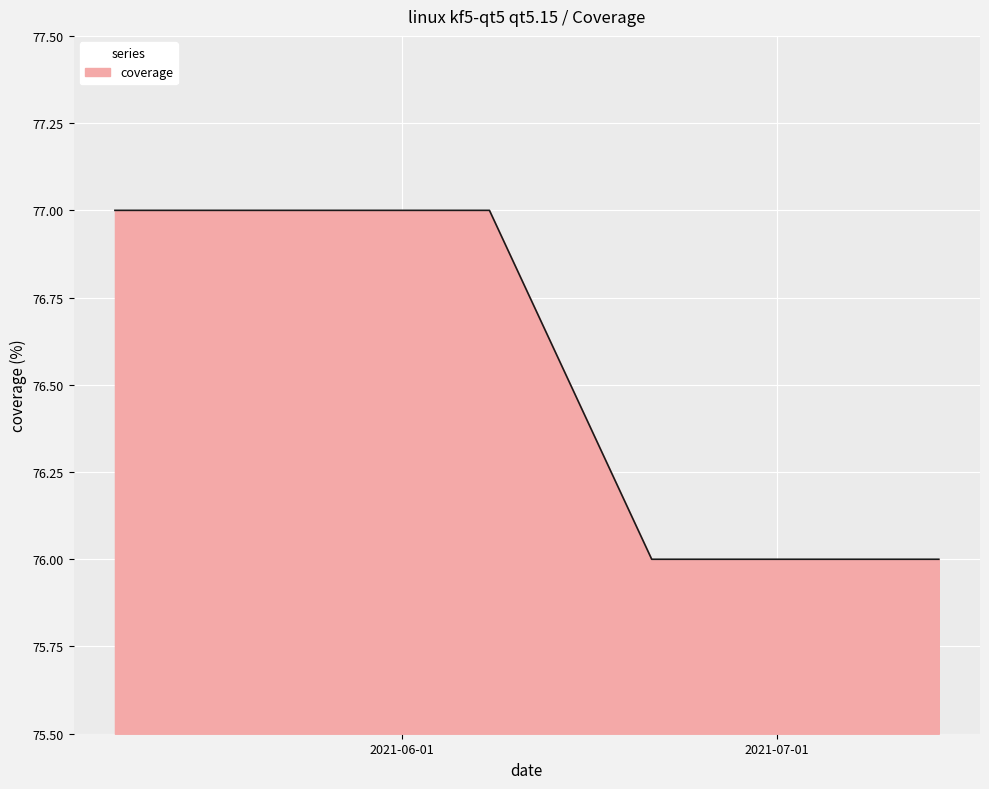

What is the maximum value shown in the chart?

77